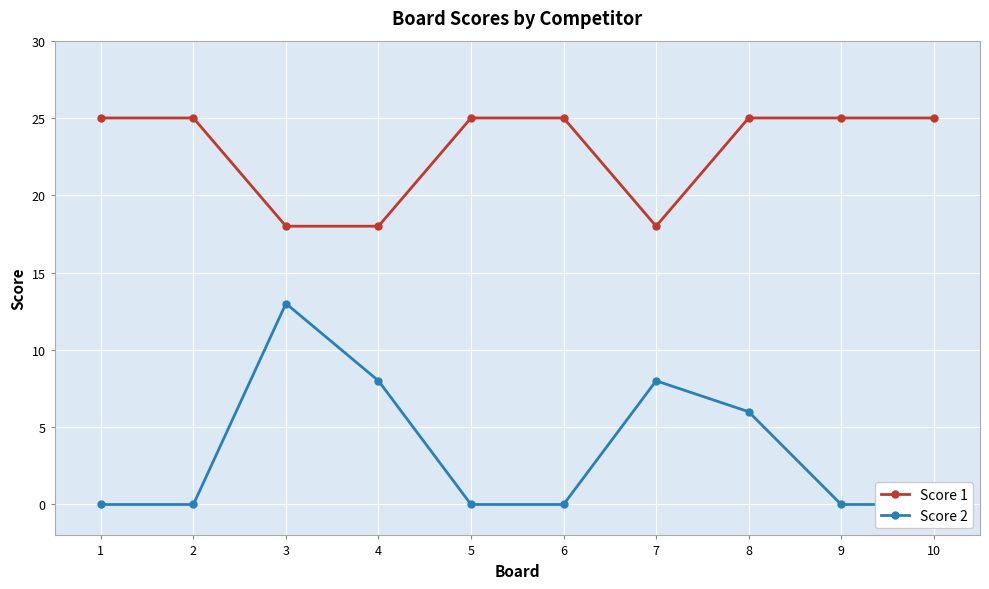

At how many categories does at least one series exceed 2?

10